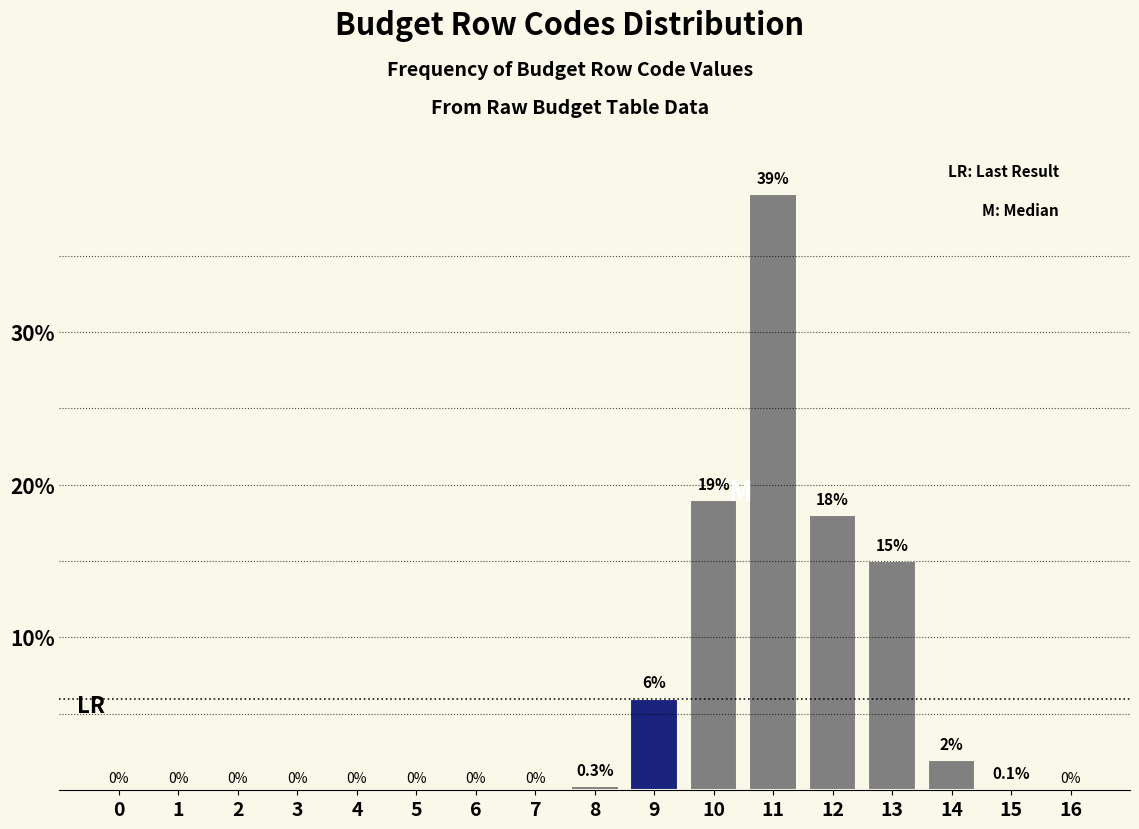

Reading right to left, what are all the values shown in this chart?

16=0.0	15=0.1	14=2.0	13=15.0	12=18.0	11=39.0	10=19.0	9=6.0	8=0.3	7=0.0	6=0.0	5=0.0	4=0.0	3=0.0	2=0.0	1=0.0	0=0.0